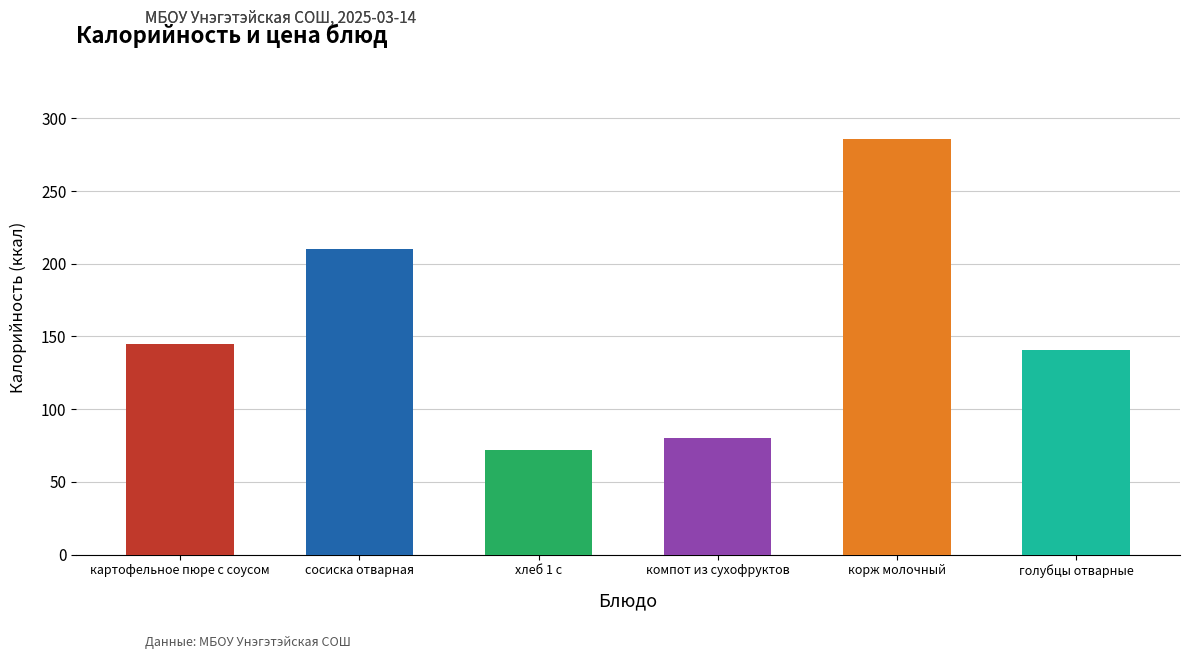

Which series has the widest spread of values?

Калорийность